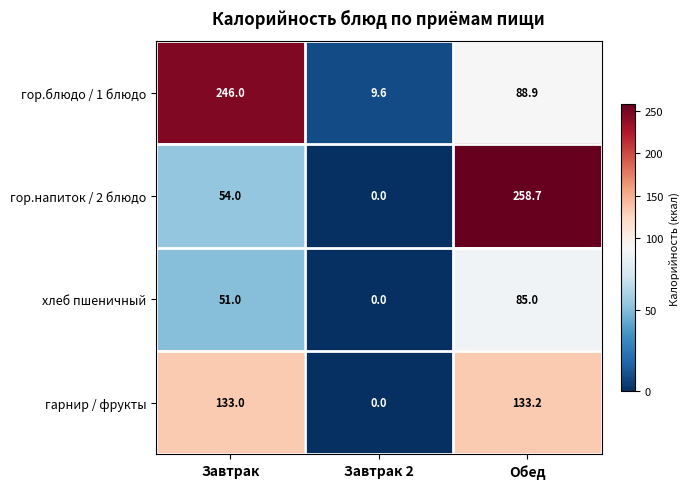

What is the total value across all series at Завтрак?

484.0